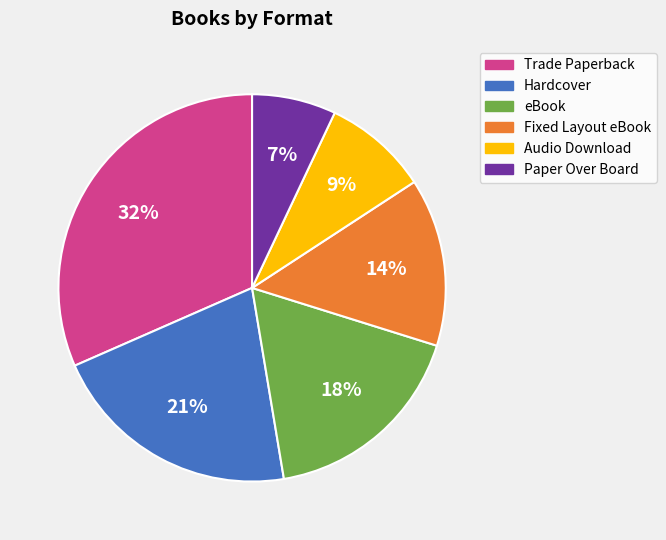

To the nearest percent, what is the difference between the Trade Paperback and Audio Download slice percentages?

23%